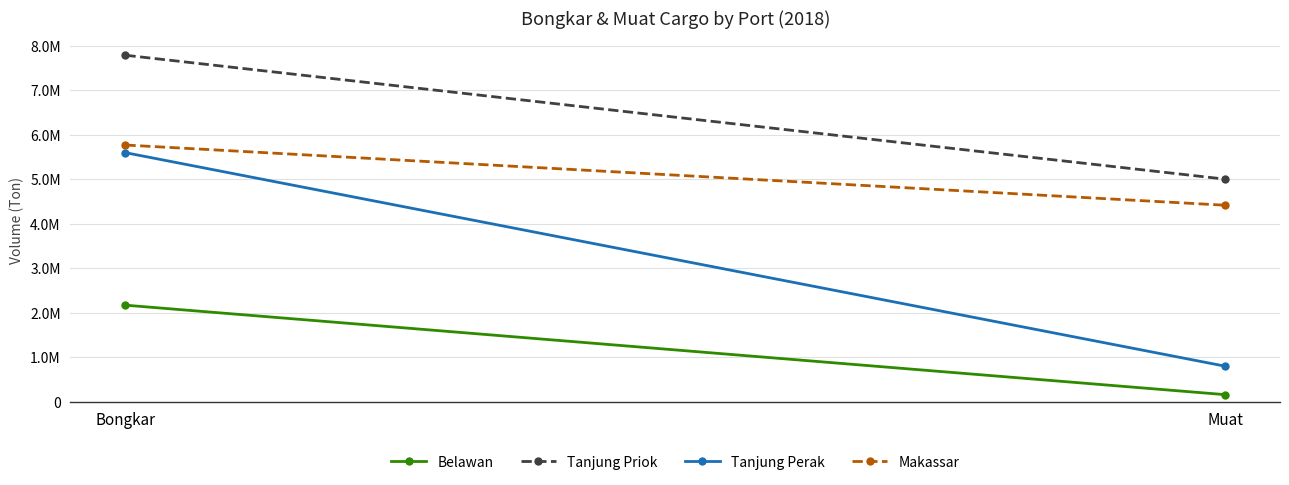

What are all the series names shown in the legend?

Belawan, Tanjung Priok, Tanjung Perak, Makassar